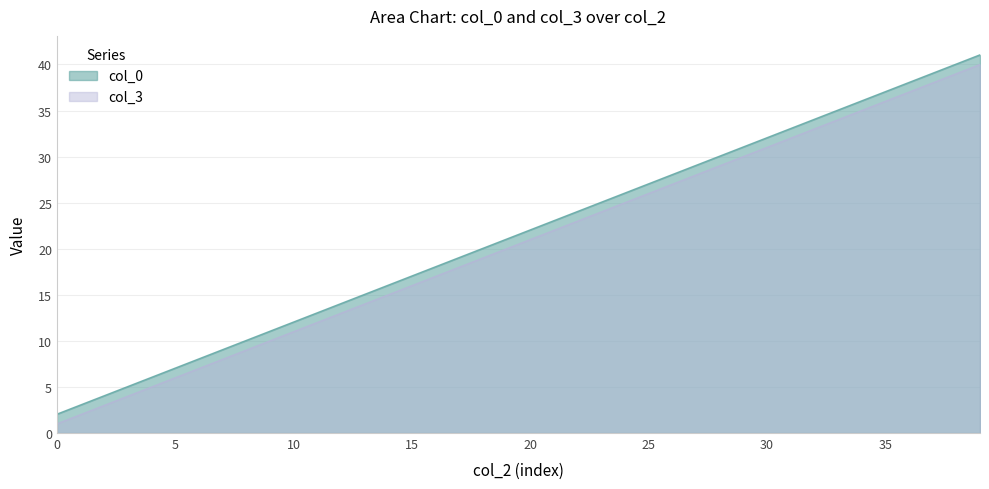

Which series has the largest total across all categories?

col_0